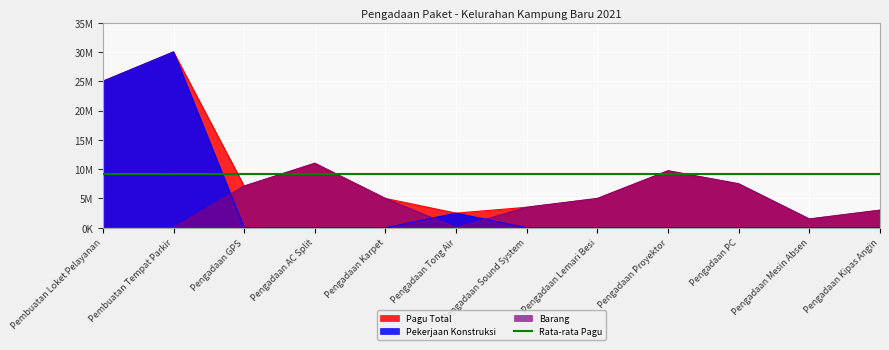

Where is Barang nearest to the value 5500000?

Pengadaan Karpet